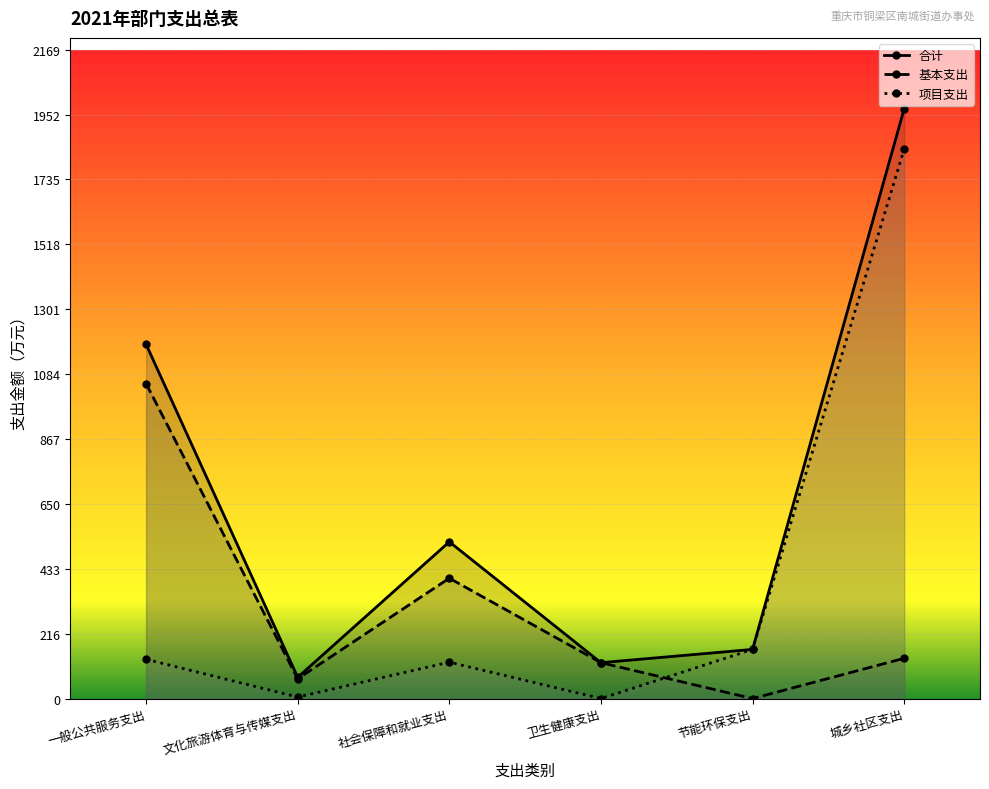

At which category does 项目支出 reach its first local peak?

社会保障和就业支出